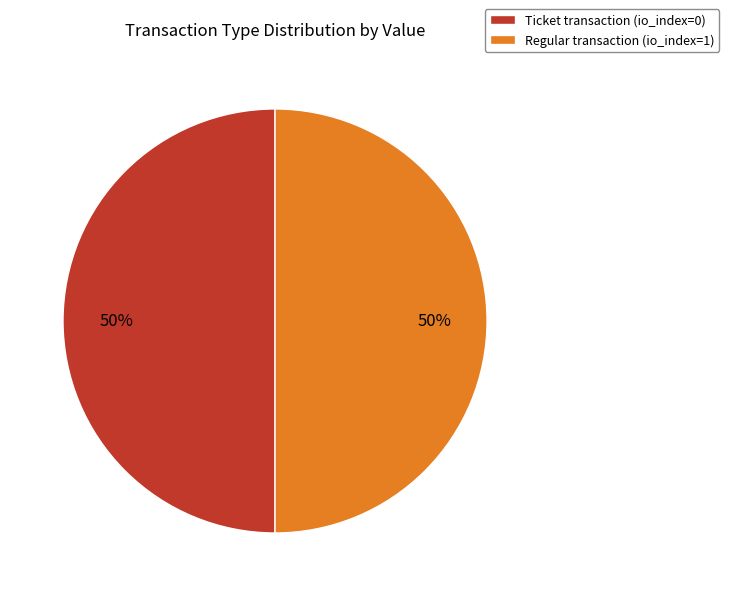

What percentage is the Ticket transaction (io_index=0) slice, to the nearest percent?

50%